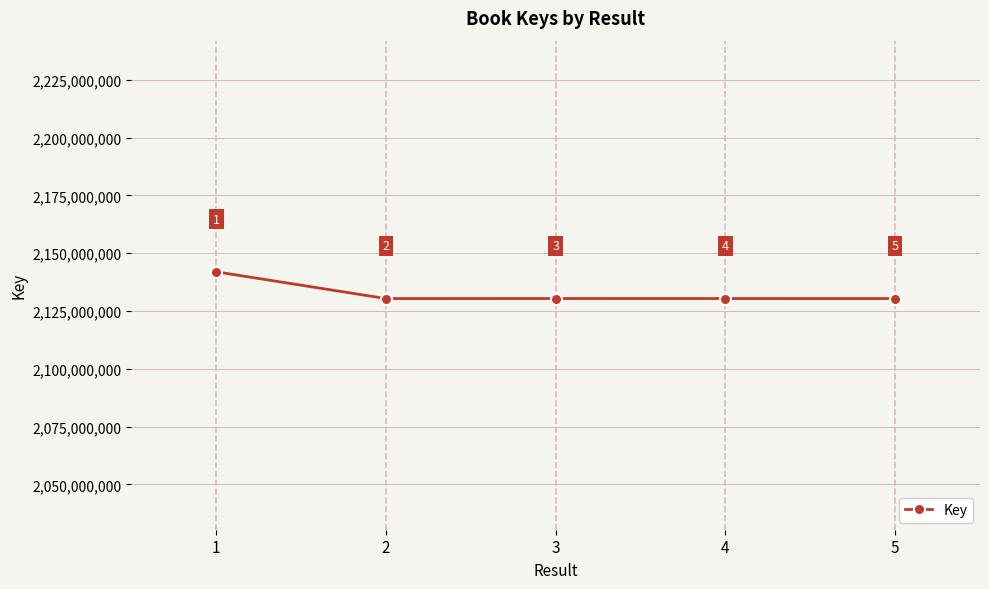

At which category does the data reach its first local peak?

3